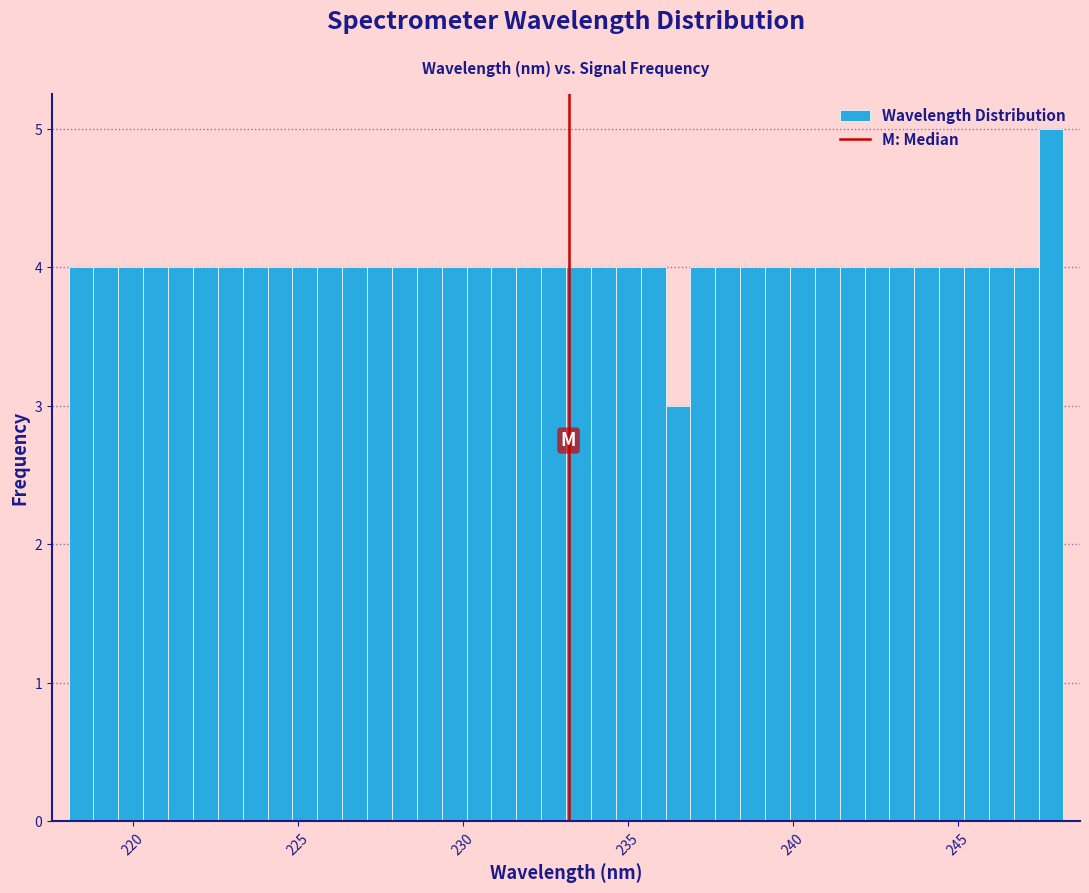

Read against the x-axis, roughly where is the centre of the tallest bar?

248.0